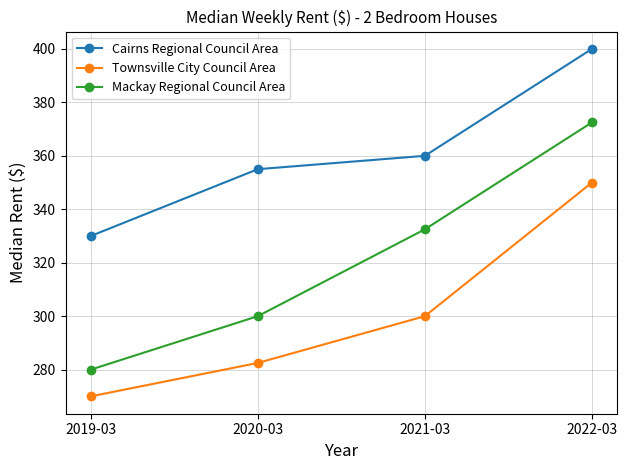

True or false: Townsville City Council Area has more than 1 points higher than both neighbors.

False